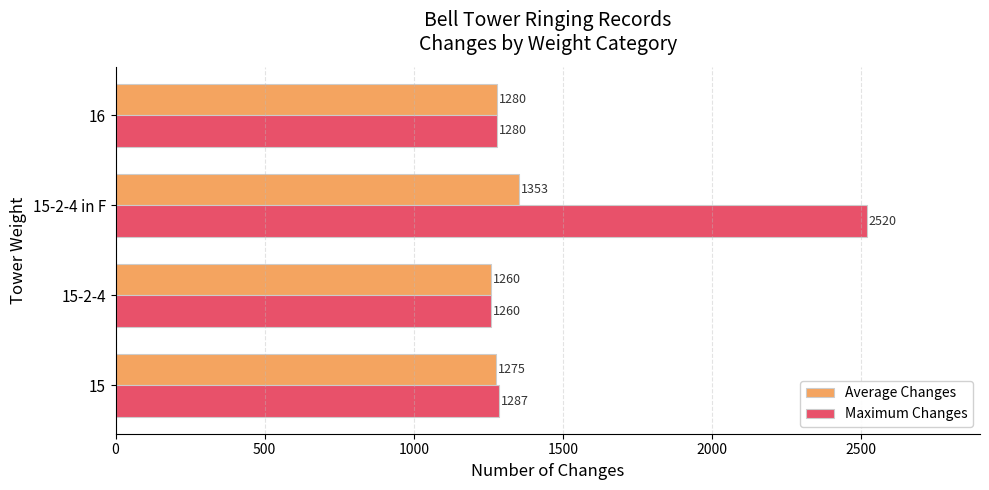

What is the total value across all series at 16?

2560.0